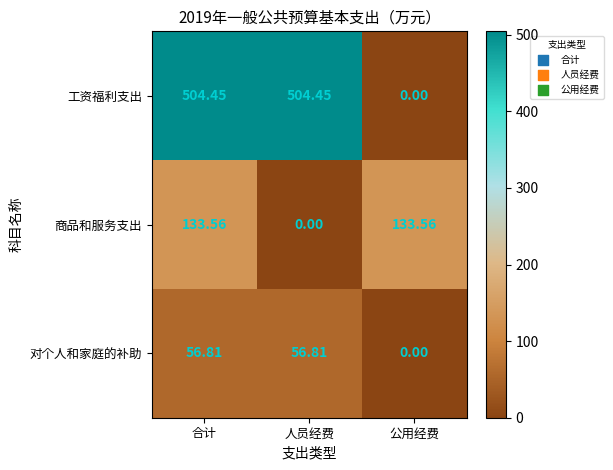

Between 合计 and 公用经费, which series saw the biggest shift?

工资福利支出